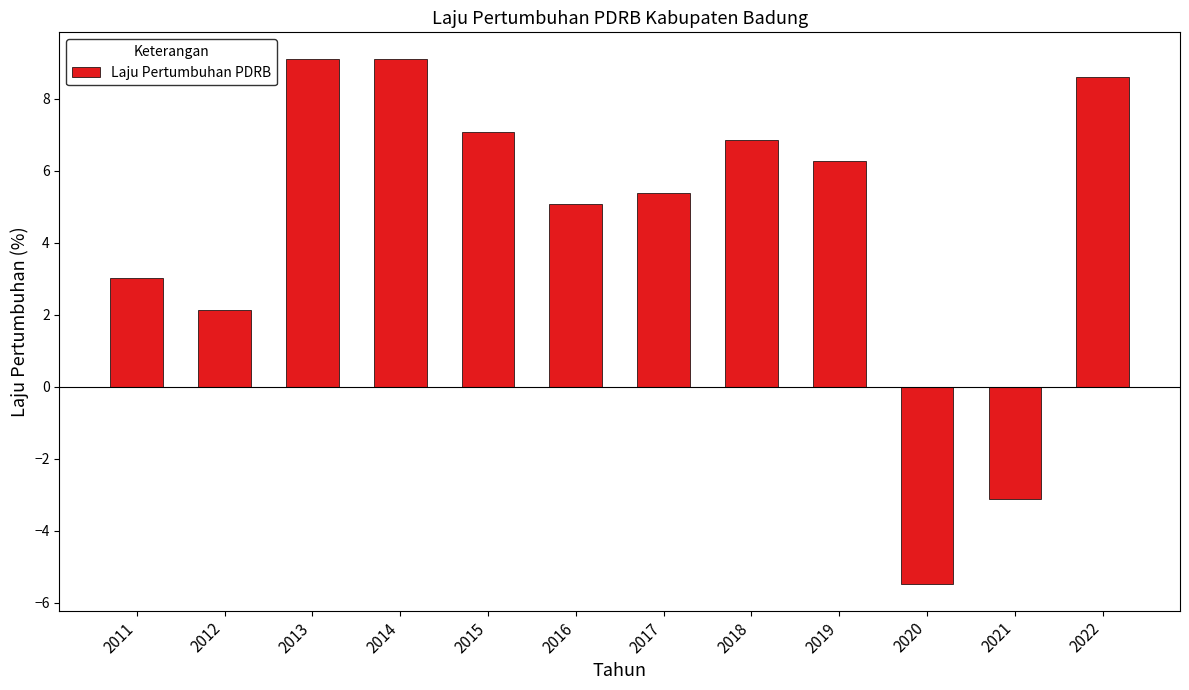

What is the smallest value displayed?

-5.5